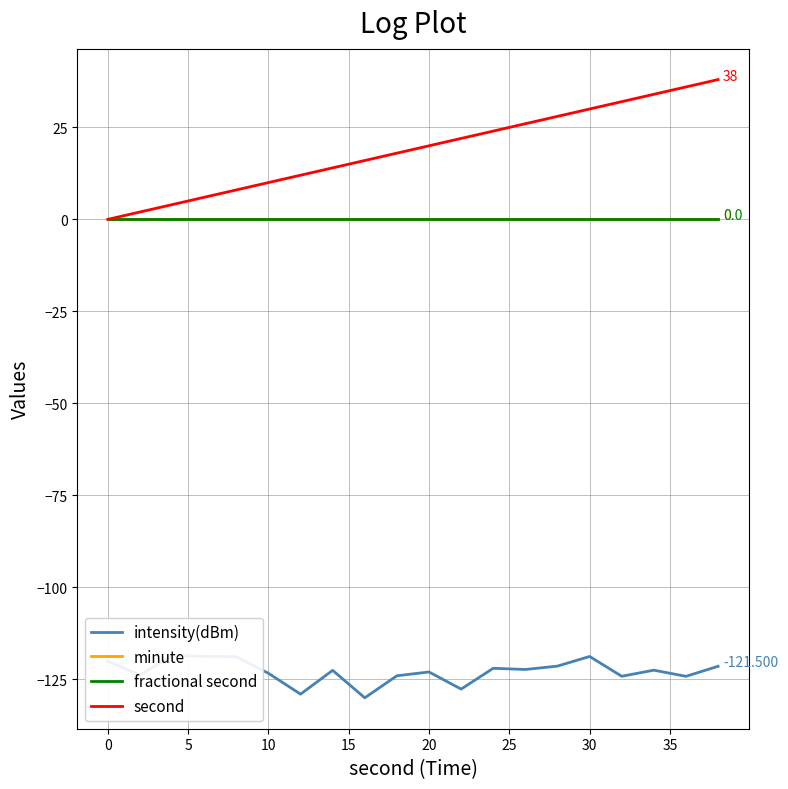

Reading right to left, list all the values displayed in this chart.

intensity(dBm): -121.5	-124.2	-122.6	-124.2	-118.8	-121.4	-122.4	-122.0	-127.7	-123.0	-124.1	-130.1	-122.6	-129.1	-123.4	-118.9	-118.8	-118.6	-123.9	-120.1
minute: 0.0	0.0	0.0	0.0	0.0	0.0	0.0	0.0	0.0	0.0	0.0	0.0	0.0	0.0	0.0	0.0	0.0	0.0	0.0	0.0
fractional second: 0.0	0.0	0.0	0.0	0.0	0.0	0.0	0.0	0.0	0.0	0.0	0.0	0.0	0.0	0.0	0.0	0.0	0.0	0.0	0.0
second: 38.0	36.0	34.0	32.0	30.0	28.0	26.0	24.0	22.0	20.0	18.0	16.0	14.0	12.0	10.0	8.0	6.0	4.0	2.0	0.0